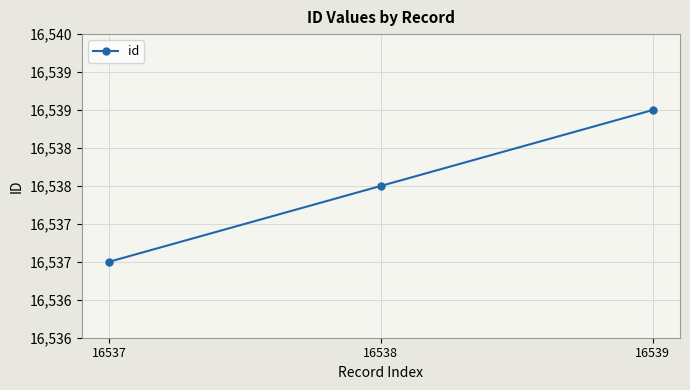

Does the chart have visible grid lines?

Yes